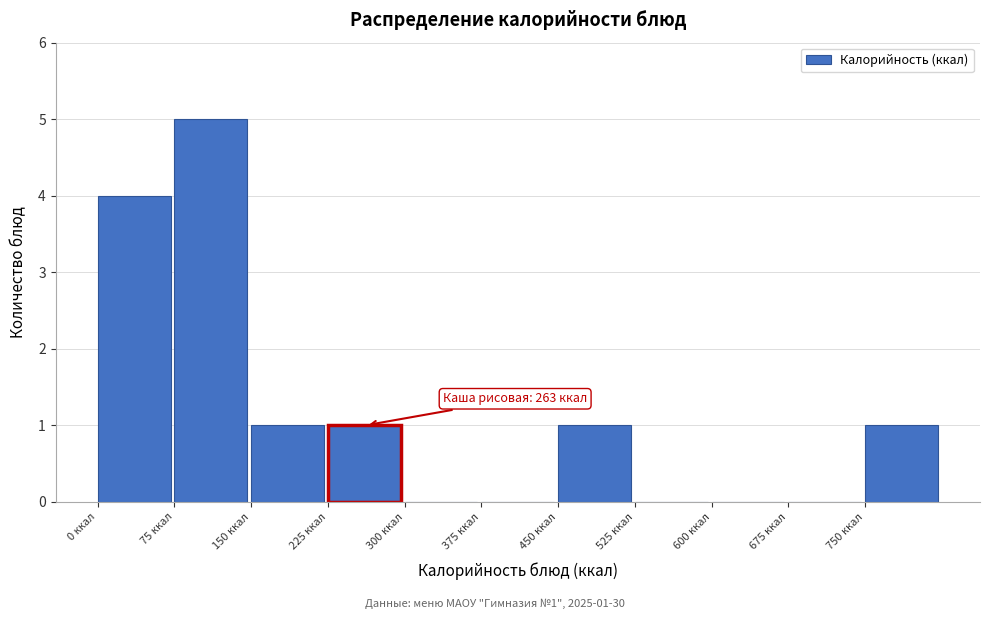

Which range on the x-axis has the tallest bar?

75 to 150